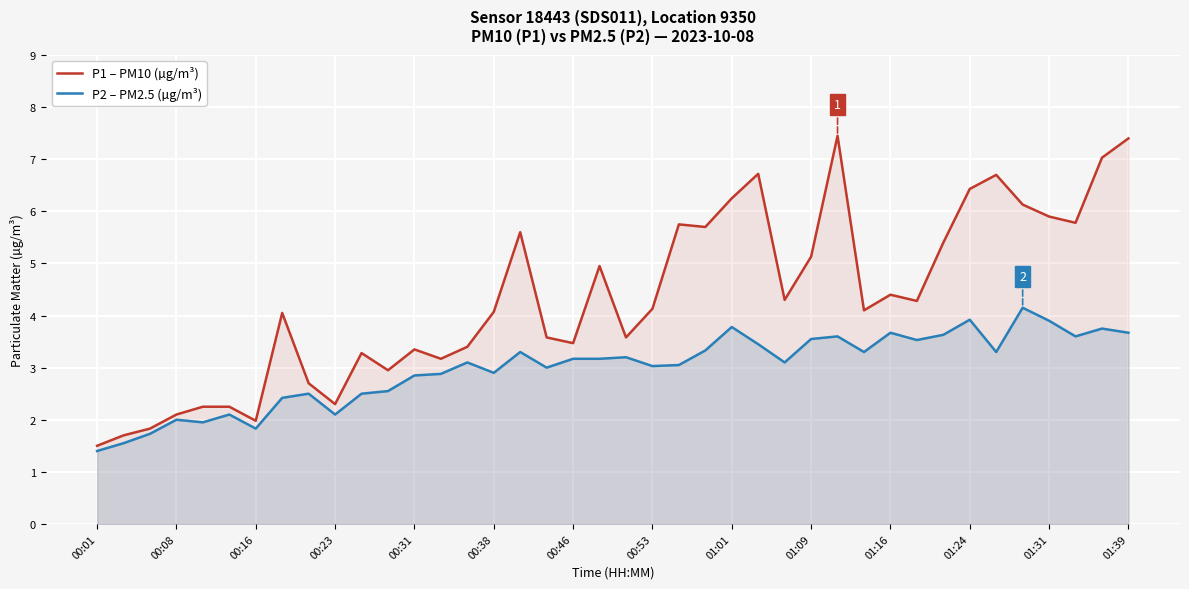

What is the minimum value for P1 – PM10 (µg/m³)?

1.5